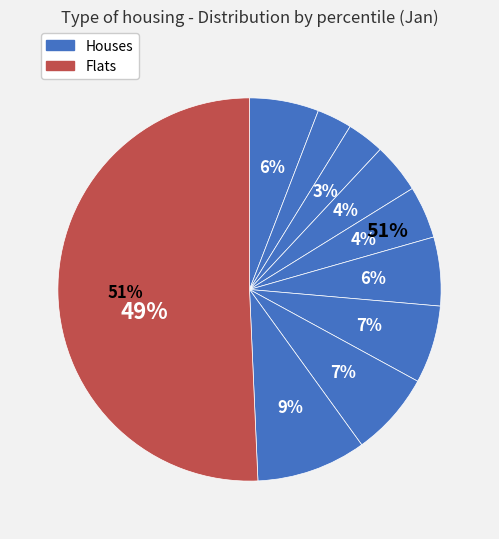

How many slices are in this pie chart?

10